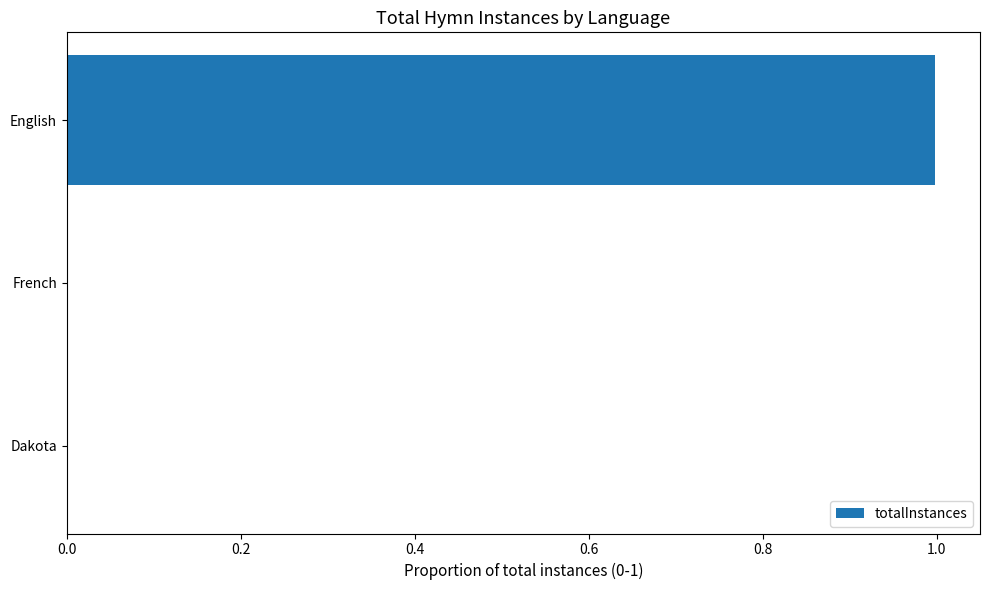

What is the greatest value displayed?

1.0